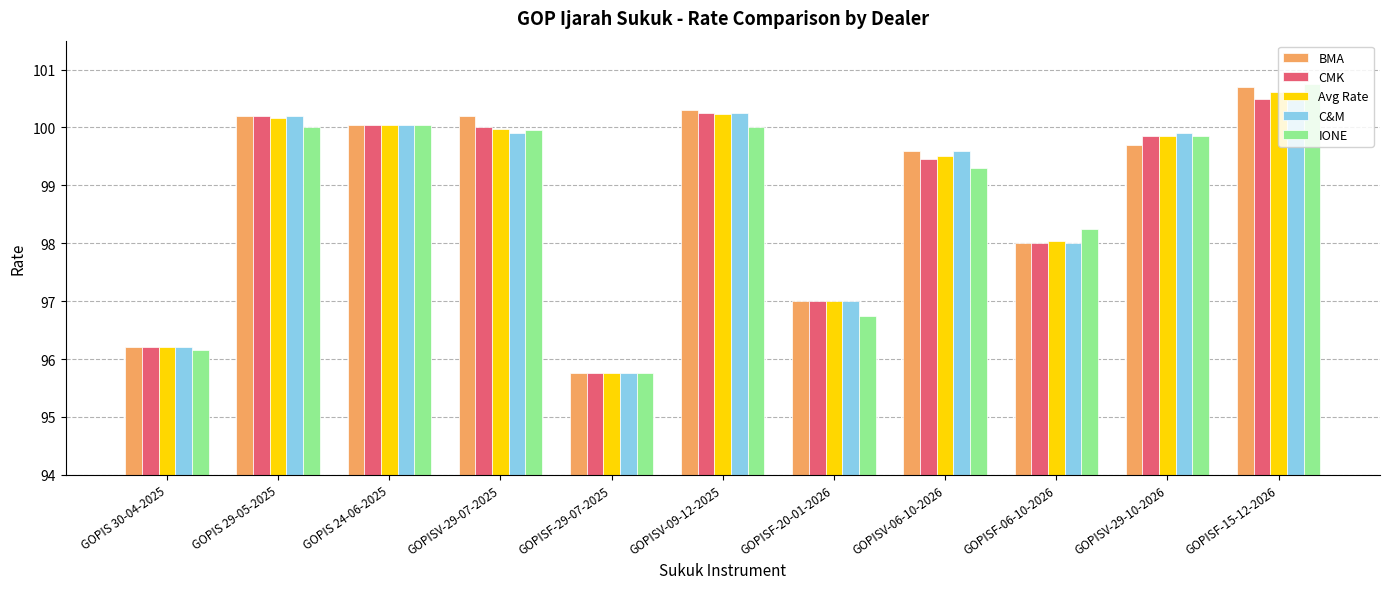

The value of CMK at GOPISF-06-10-2026 is 98.0. True or false?

True